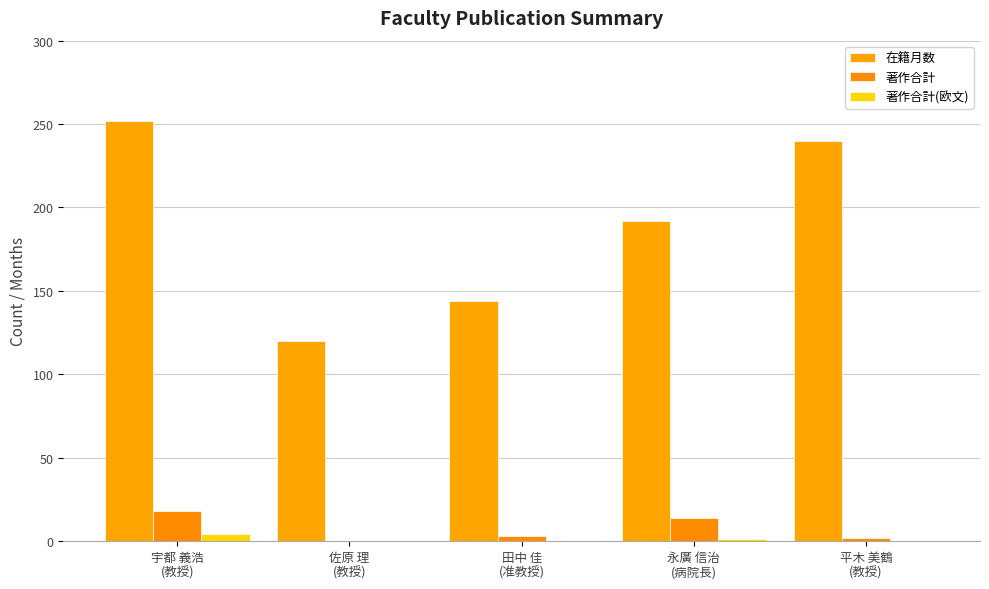

How many groups of bars are there?

5